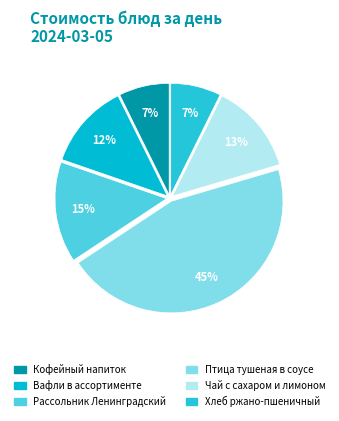

How many slices are in this pie chart?

6